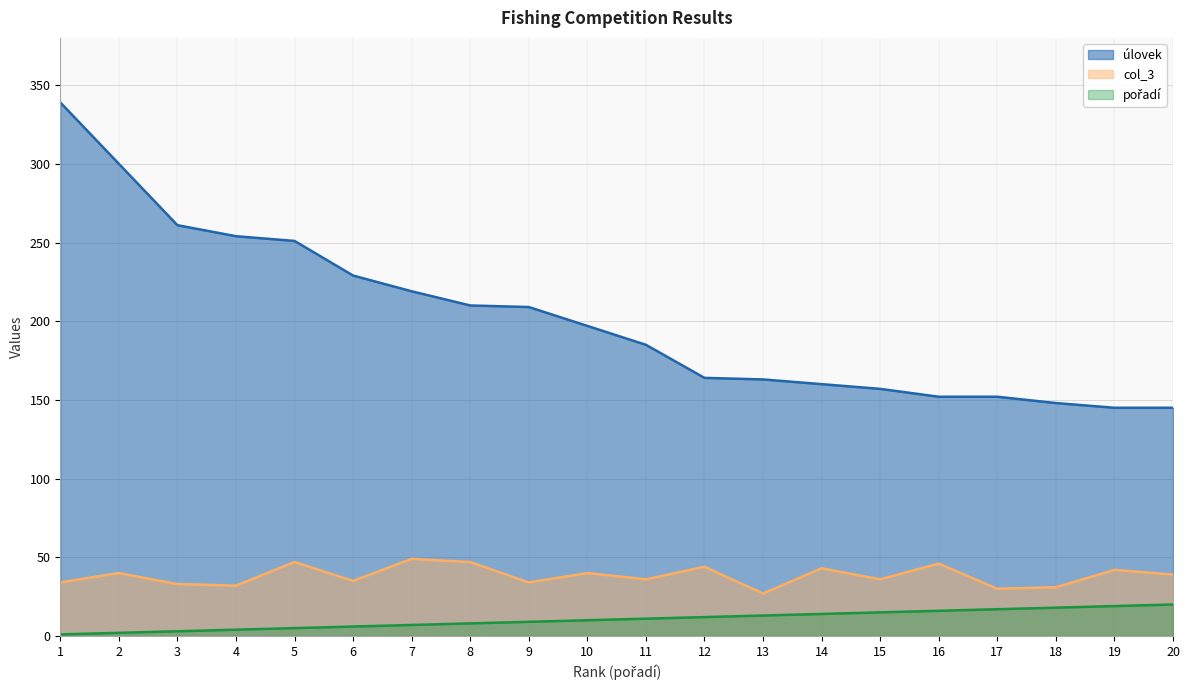

Rank the series at 11 from lowest to highest value.

pořadí, col_3, úlovek